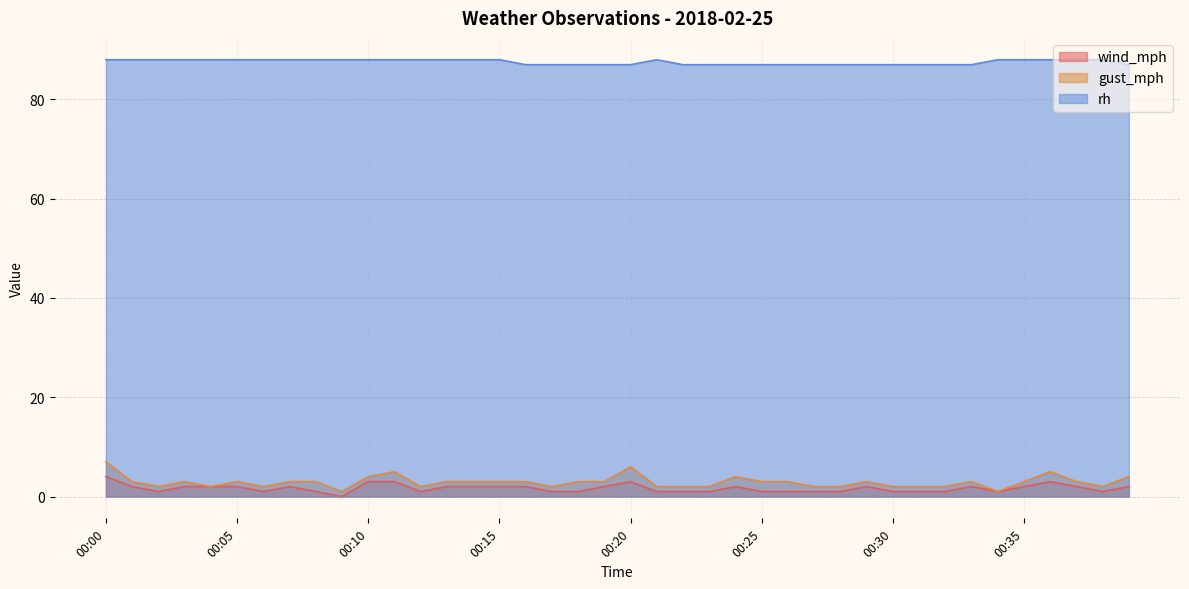

Rank the categories by rh value from lowest to highest.

00:16, 00:17, 00:18, 00:19, 00:20, 00:22, 00:23, 00:24, 00:25, 00:26, 00:27, 00:28, 00:29, 00:30, 00:31, 00:32, 00:33, 00:39, 00:00, 00:01, 00:02, 00:03, 00:04, 00:05, 00:06, 00:07, 00:08, 00:09, 00:10, 00:11, 00:12, 00:13, 00:14, 00:15, 00:21, 00:34, 00:35, 00:36, 00:37, 00:38